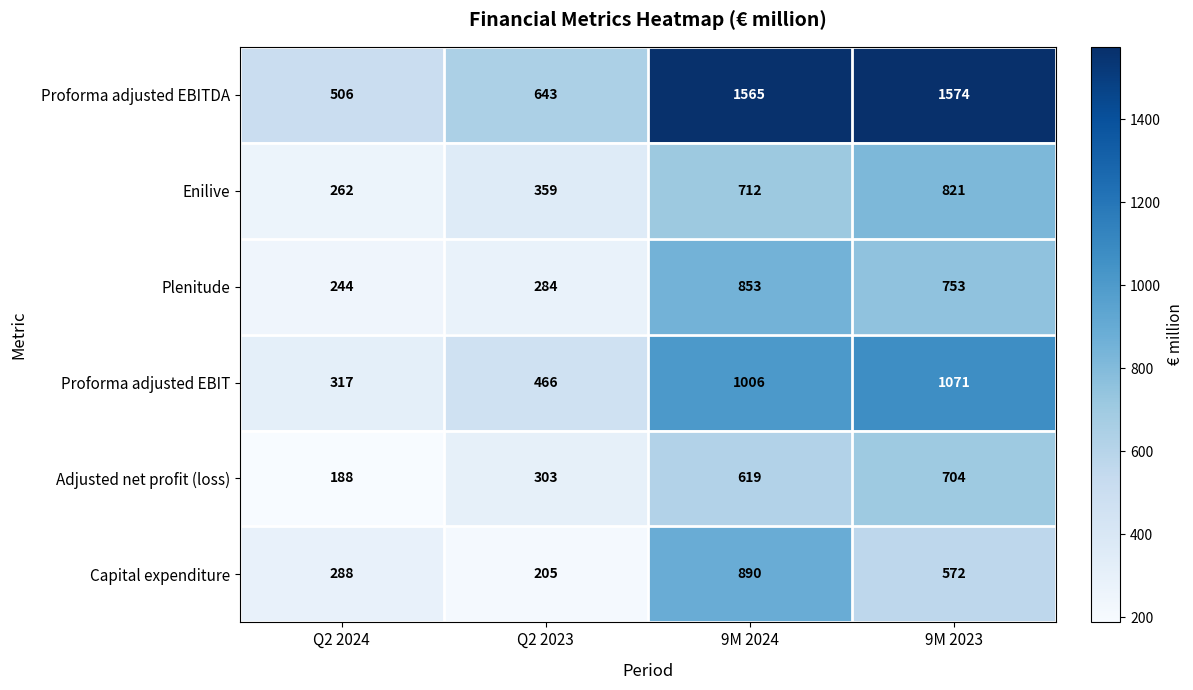

How many distinct data groups are displayed?

6